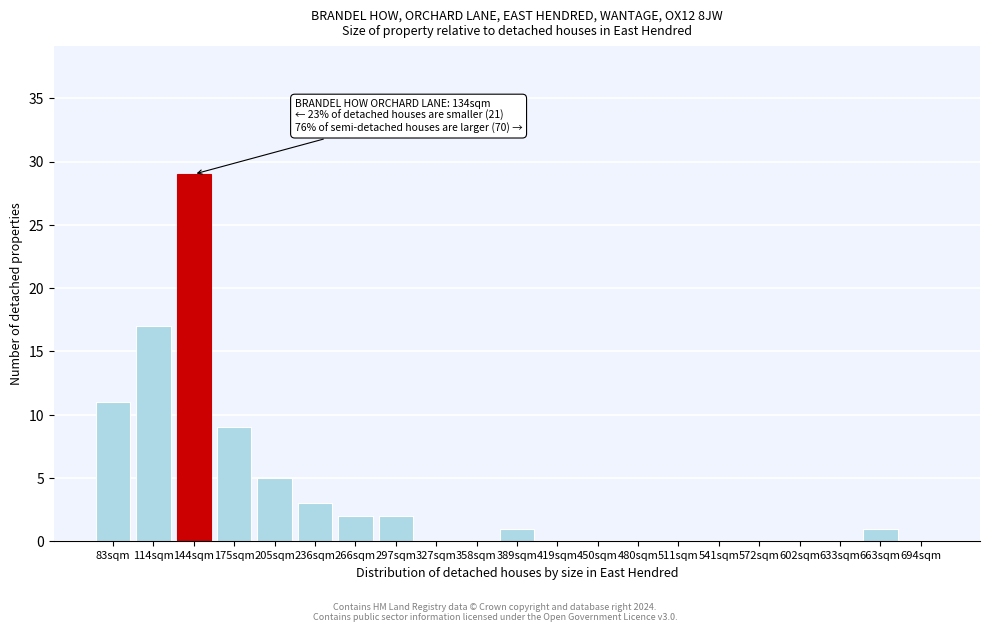

Reading left to right, what are all the values shown in this chart?

83sqm=11	114sqm=17	144sqm=29	175sqm=9	205sqm=5	236sqm=3	266sqm=2	297sqm=2	327sqm=0	358sqm=0	389sqm=1	419sqm=0	450sqm=0	480sqm=0	511sqm=0	541sqm=0	572sqm=0	602sqm=0	633sqm=0	663sqm=1	694sqm=0